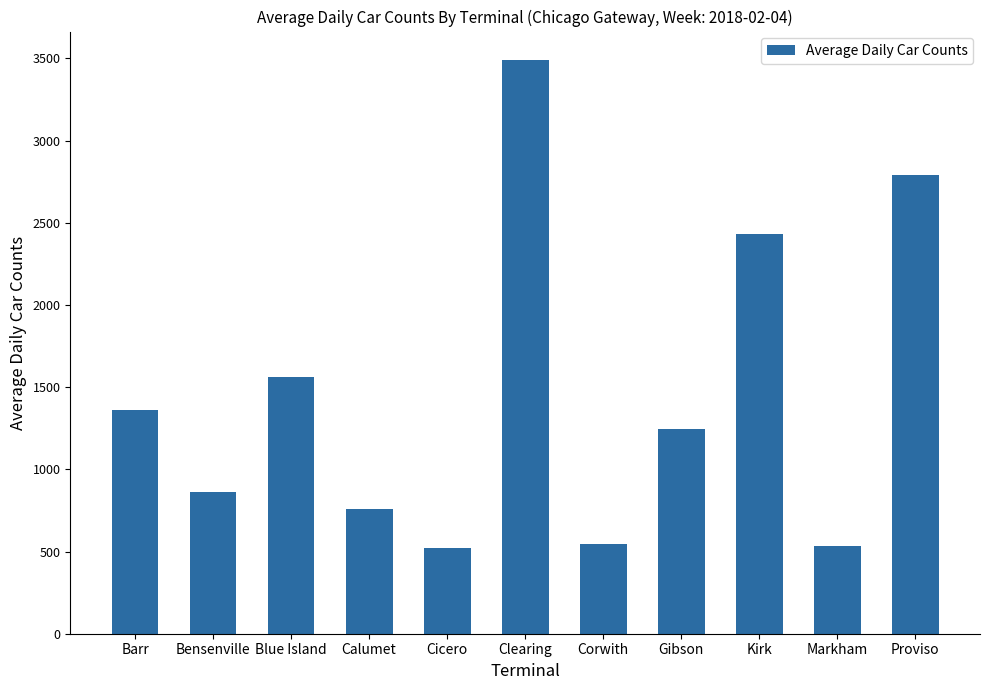

What is the change in value from Blue Island to Cicero?

-1035